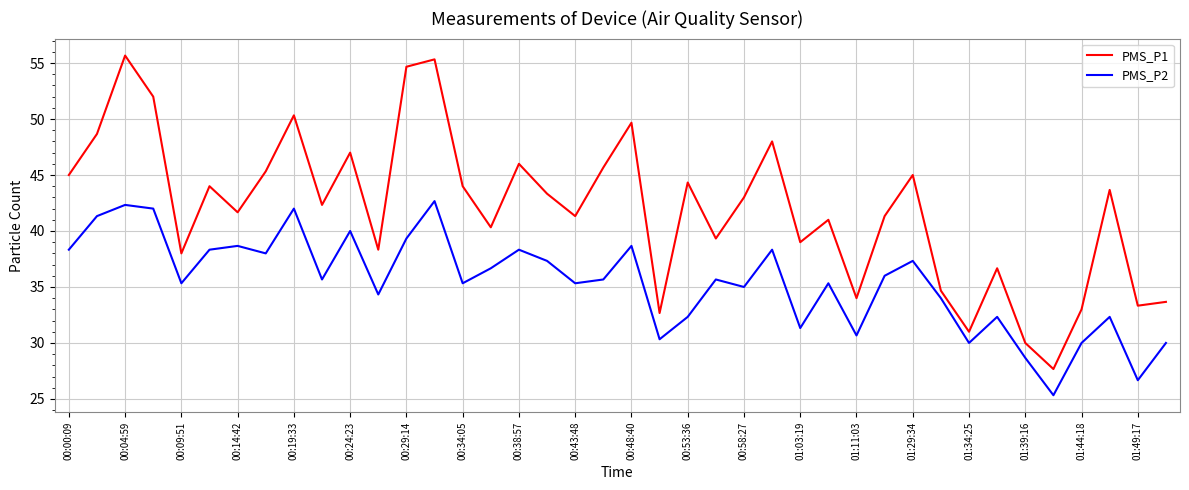

How many distinct data groups are displayed?

2